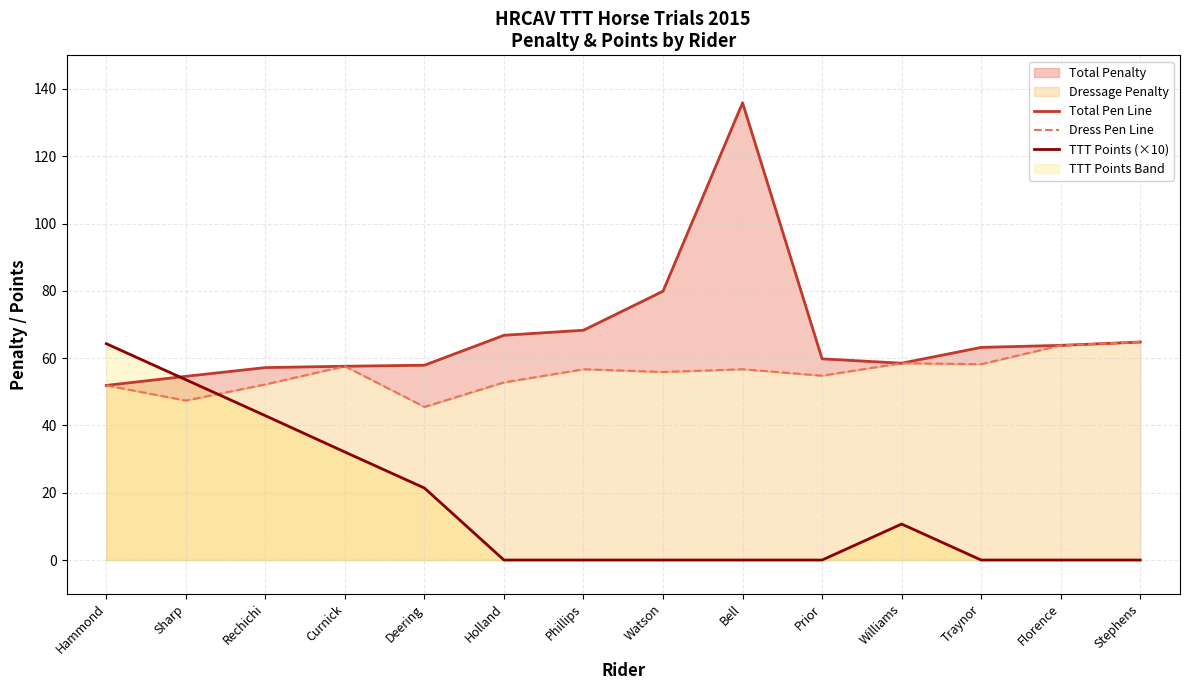

Between Rechichi and Stephens, which series saw the biggest shift?

TTT Points (×10)